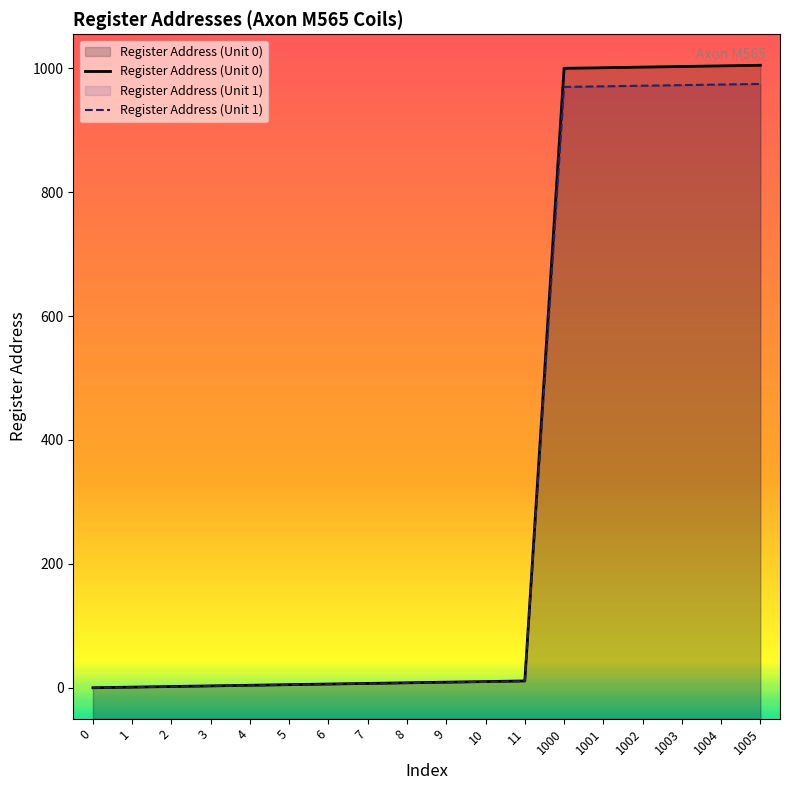

Which series changed the most between 10 and 1003?

Register Address (Unit 0)